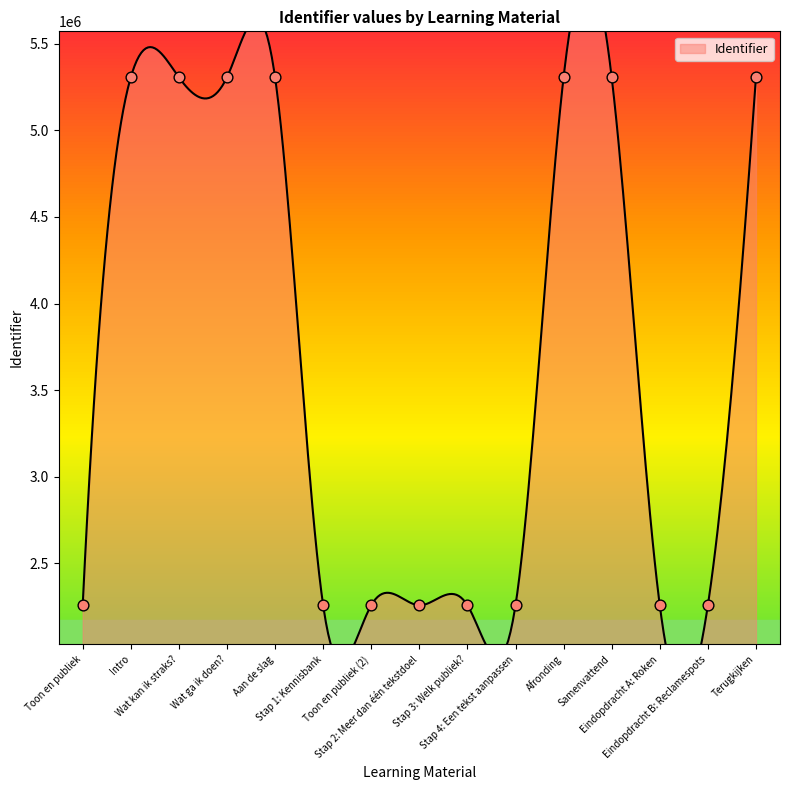

What is the change in value from Wat ga ik doen? to Stap 3: Welk publiek??

-3047299